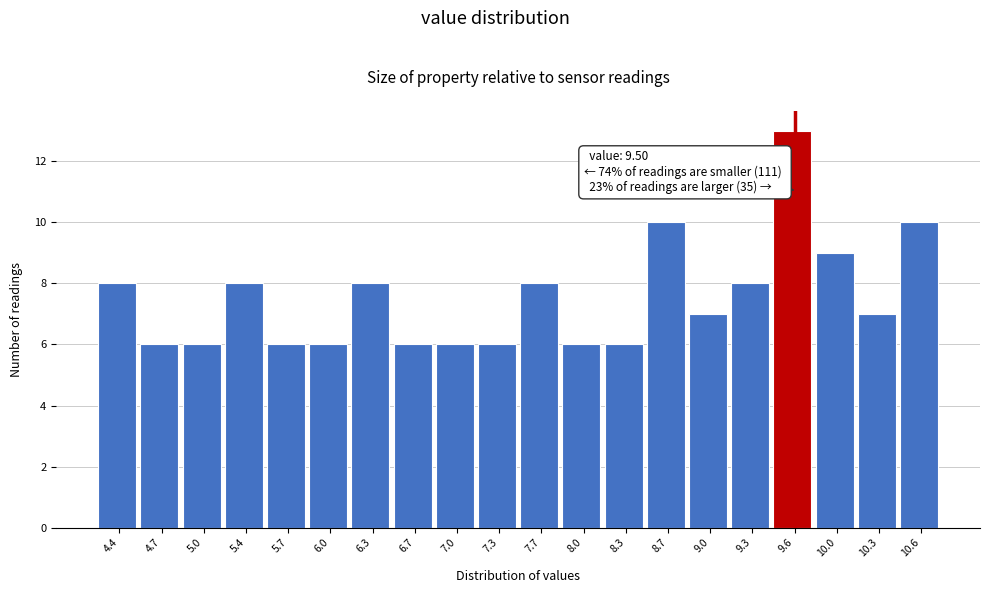

Which range on the x-axis has the tallest bar?

9.48 to 9.81